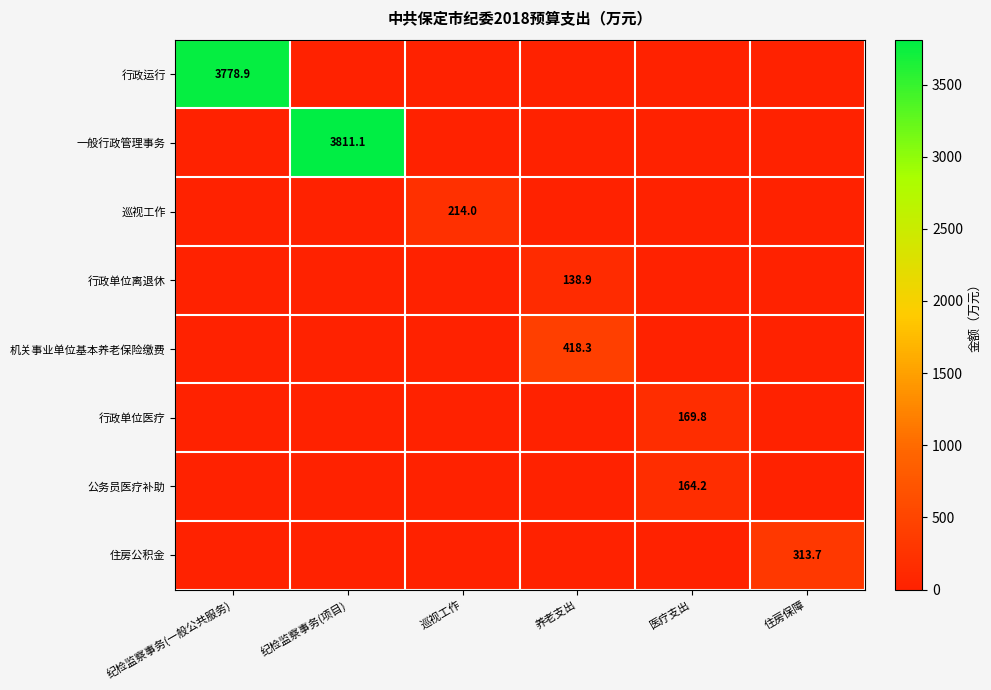

Is it true that 行政单位医疗 equals 270.9 at 医疗支出?

False